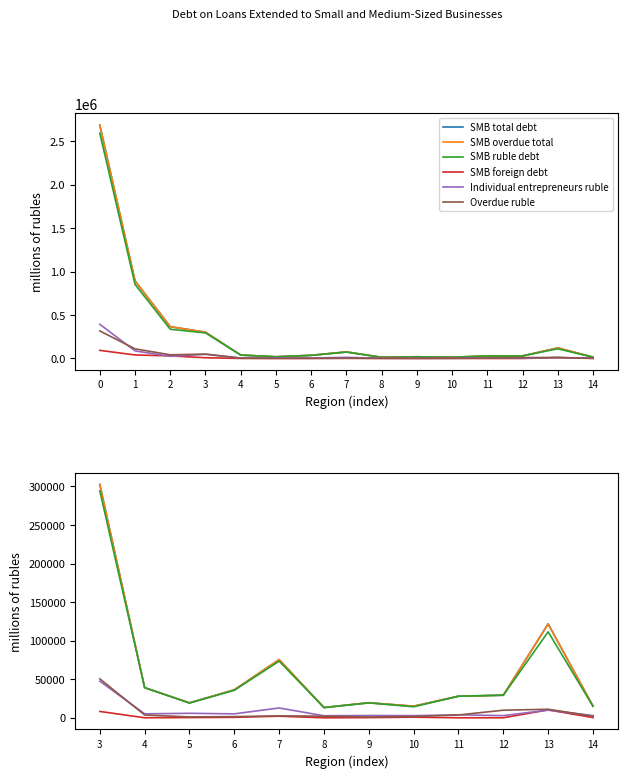

What is the total value across all series at 12?

100562